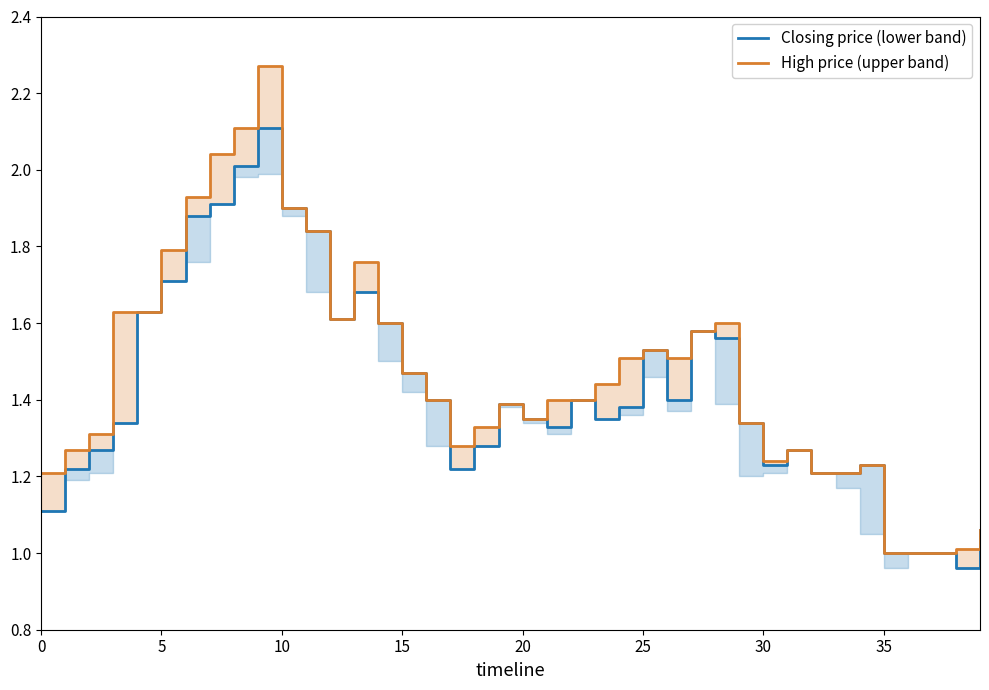

How many lines are shown in the chart?

2